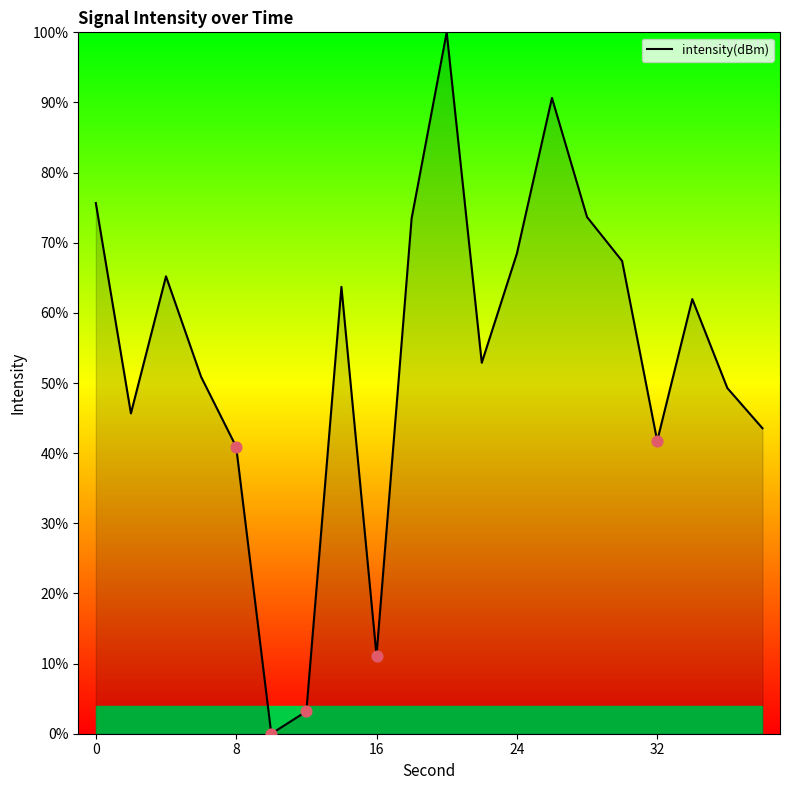

What is the difference between the maximum and minimum values?

100.0